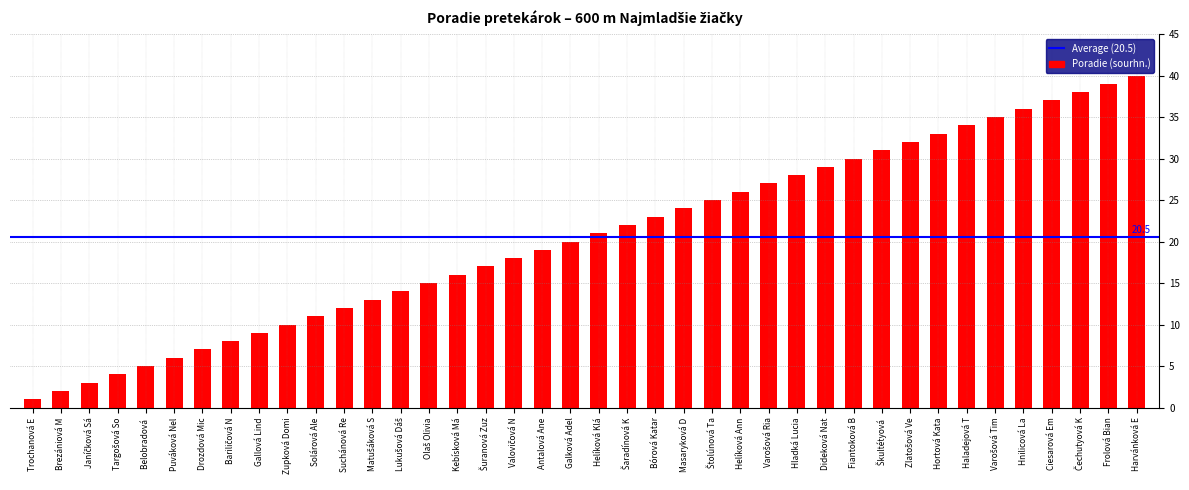

Count the number of data series in this chart.

1